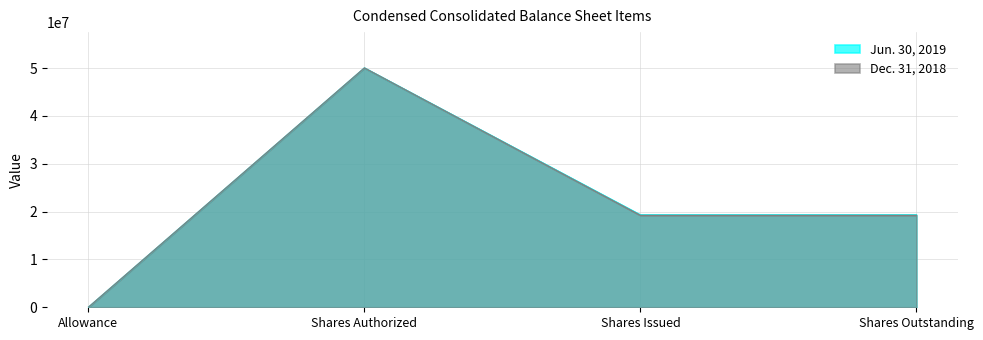

True or false: Dec. 31, 2018 and Jun. 30, 2019 intersect in this chart.

False